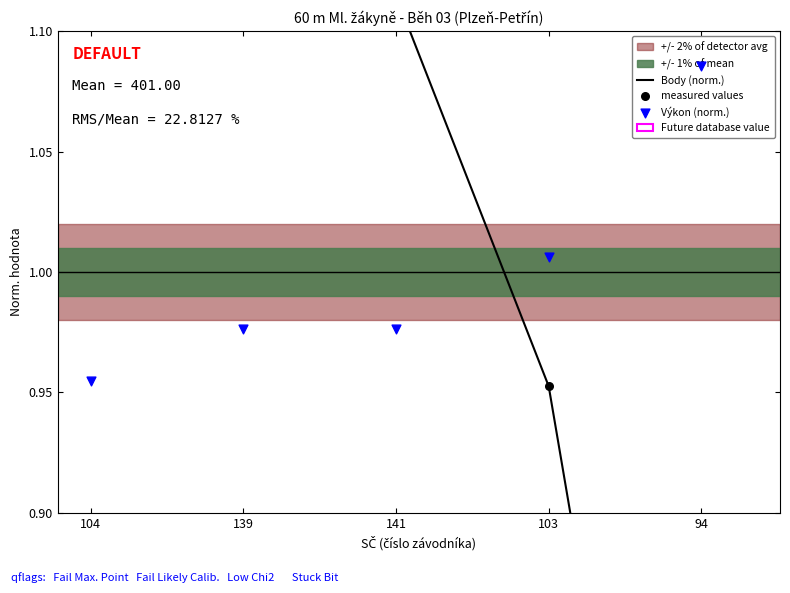

Which series has the largest Y range (max minus min)?

Body (norm.)